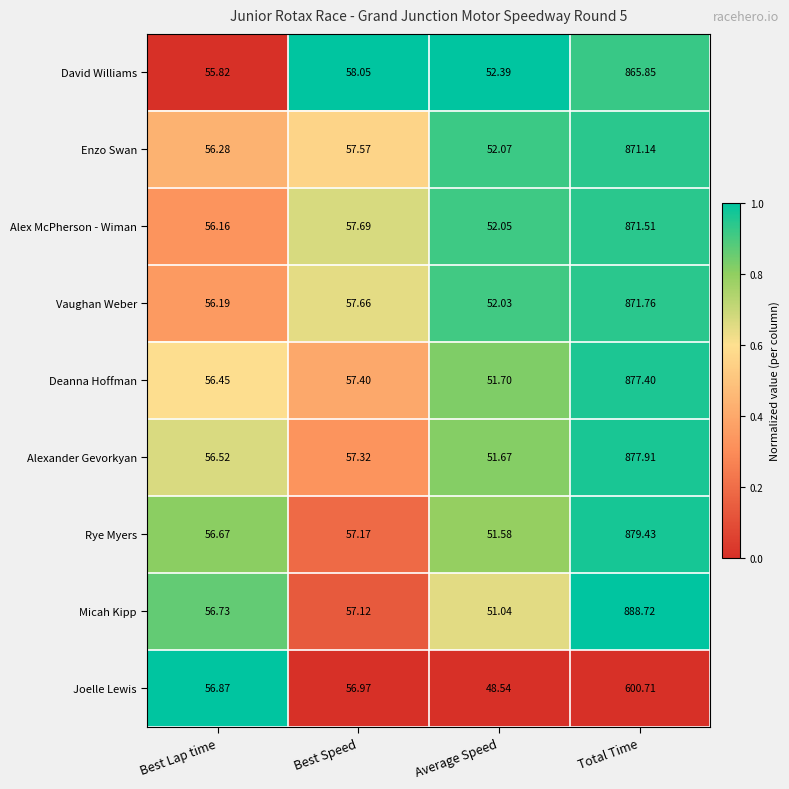

At Total Time, list the series in order from largest to smallest.

Micah Kipp, Rye Myers, Alexander Gevorkyan, Deanna Hoffman, Vaughan Weber, Alex McPherson - Wiman, Enzo Swan, David Williams, Joelle Lewis